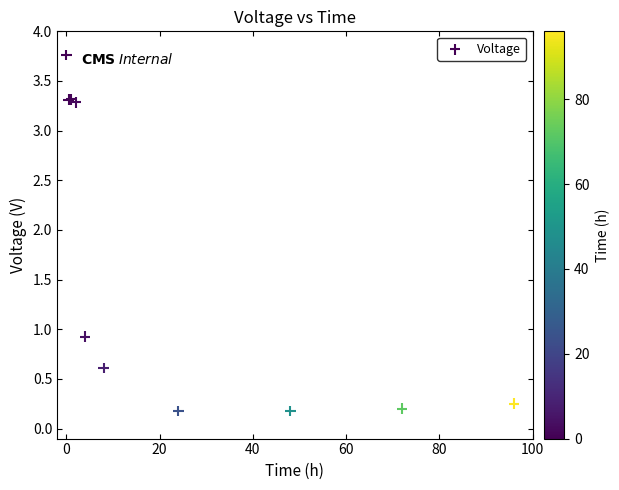

What Y value in the scatter plot is closest to 1?

0.9